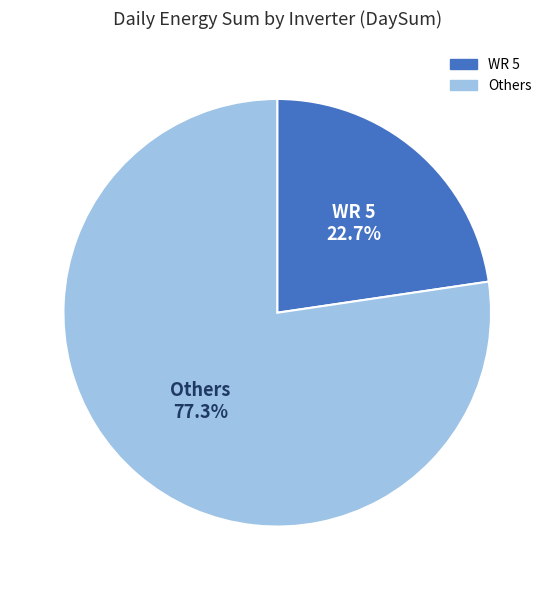

Does any single category account for the majority?

Yes